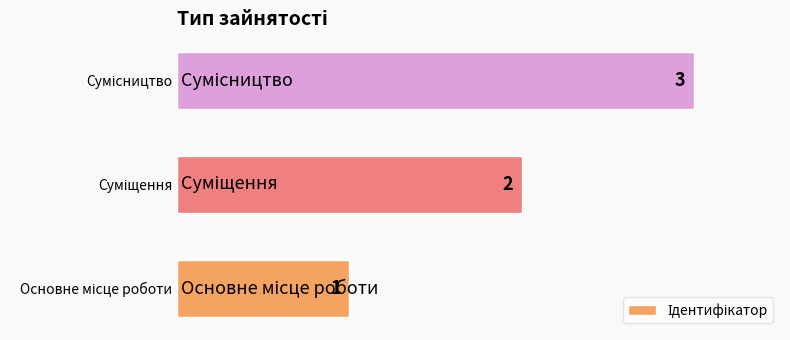

What is the maximum value shown in the chart?

3